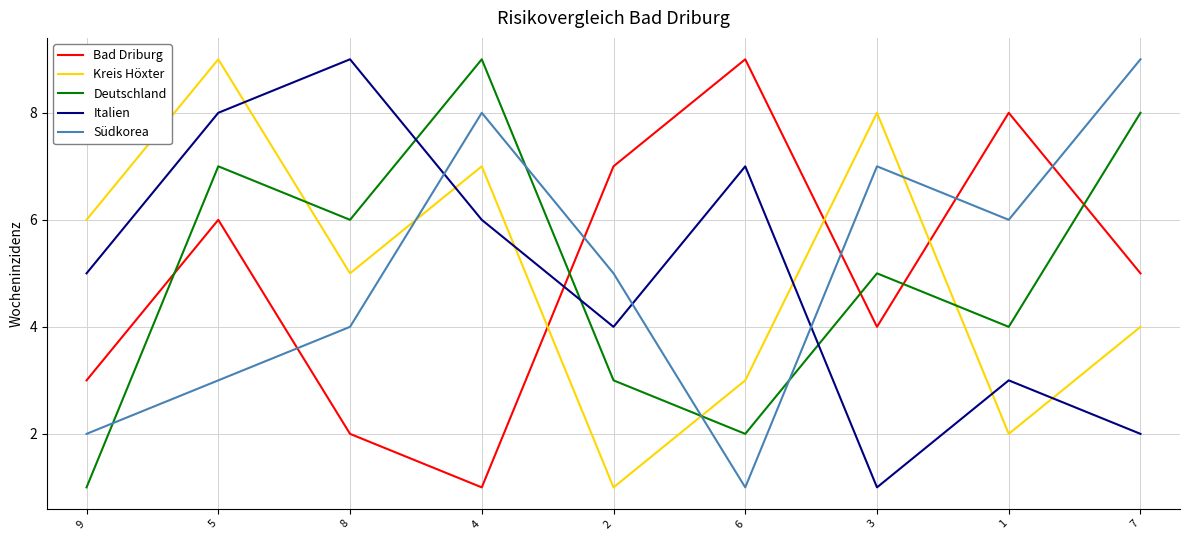

Where do Italien and Kreis Höxter first cross each other?

5 and 8